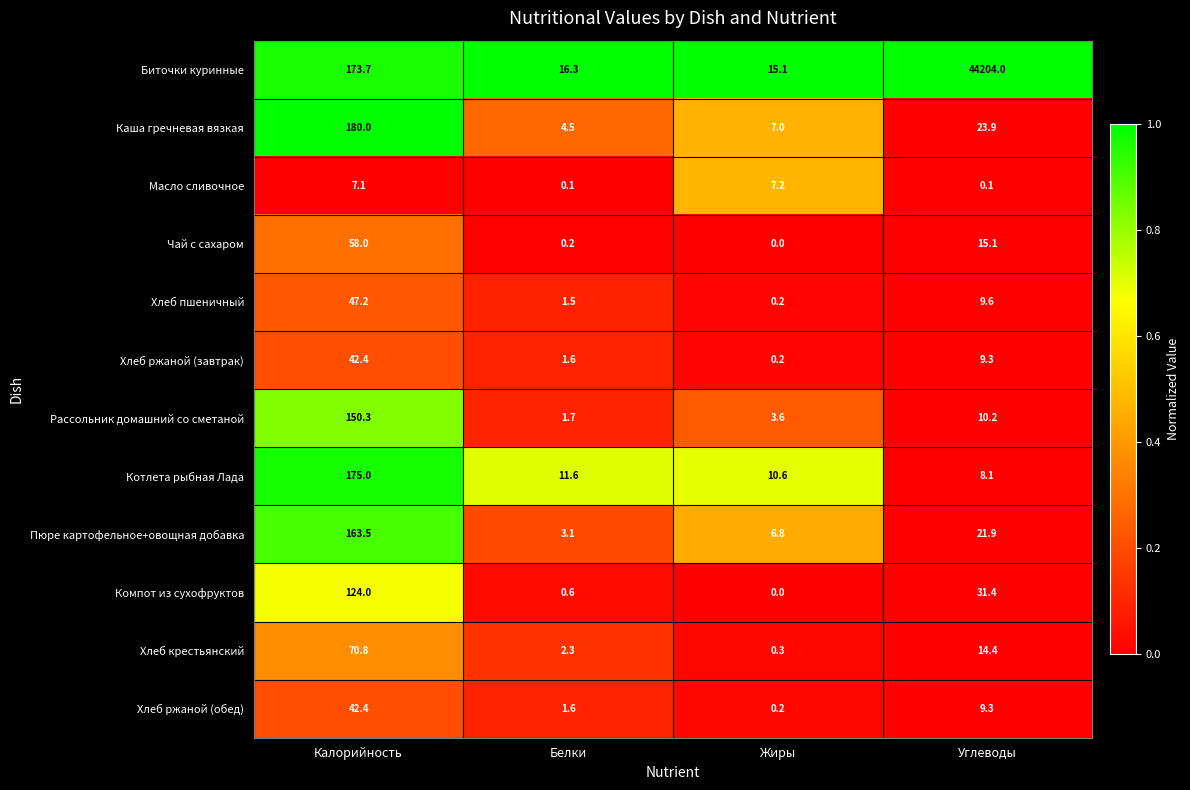

What is the greatest value displayed?

44204.0